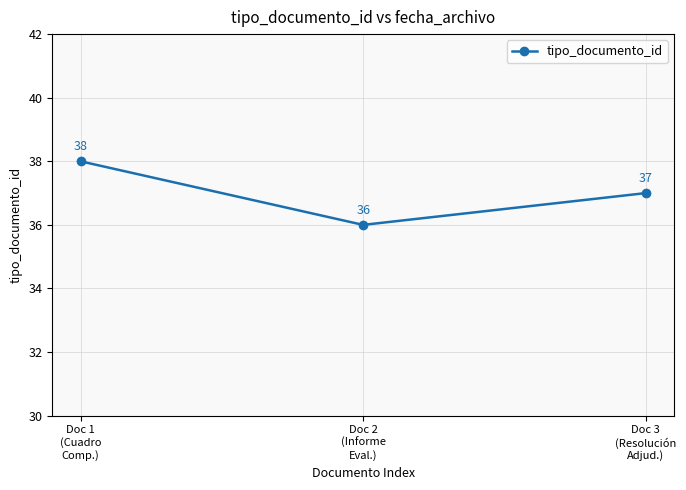

Count the number of data series in this chart.

1